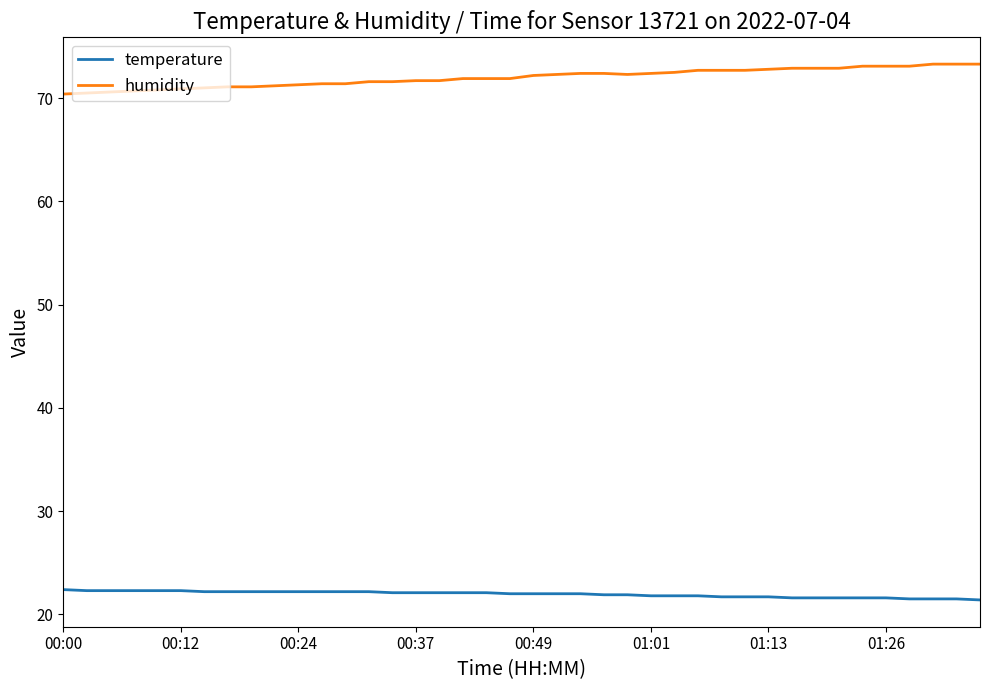

List the series in order of their overall mean, highest first.

humidity, temperature